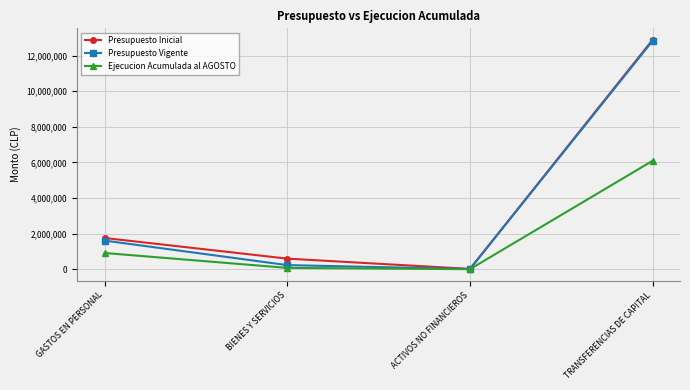

At GASTOS EN PERSONAL, list the series in order from smallest to largest.

Ejecucion Acumulada al AGOSTO, Presupuesto Vigente, Presupuesto Inicial